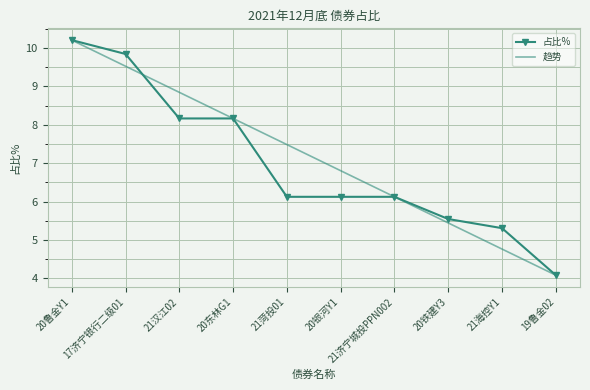

Which label corresponds to the smallest value in the chart?

19鲁金02